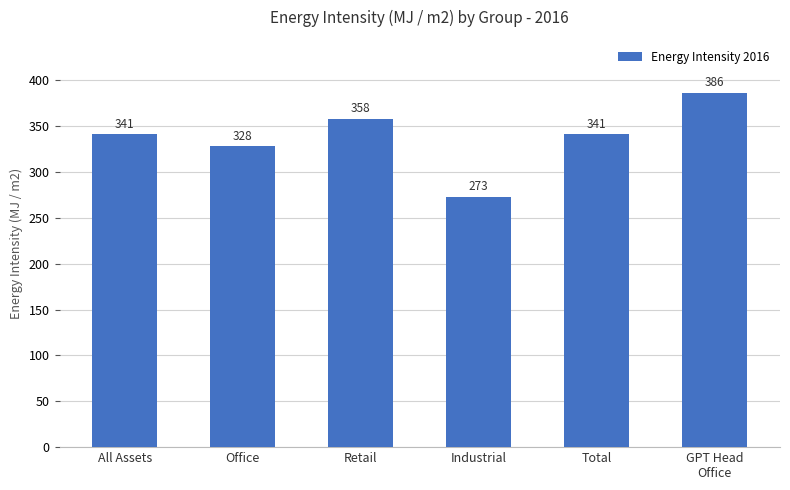

Reading right to left, transcribe all the data shown in this chart.

386	341	273	358	328	341